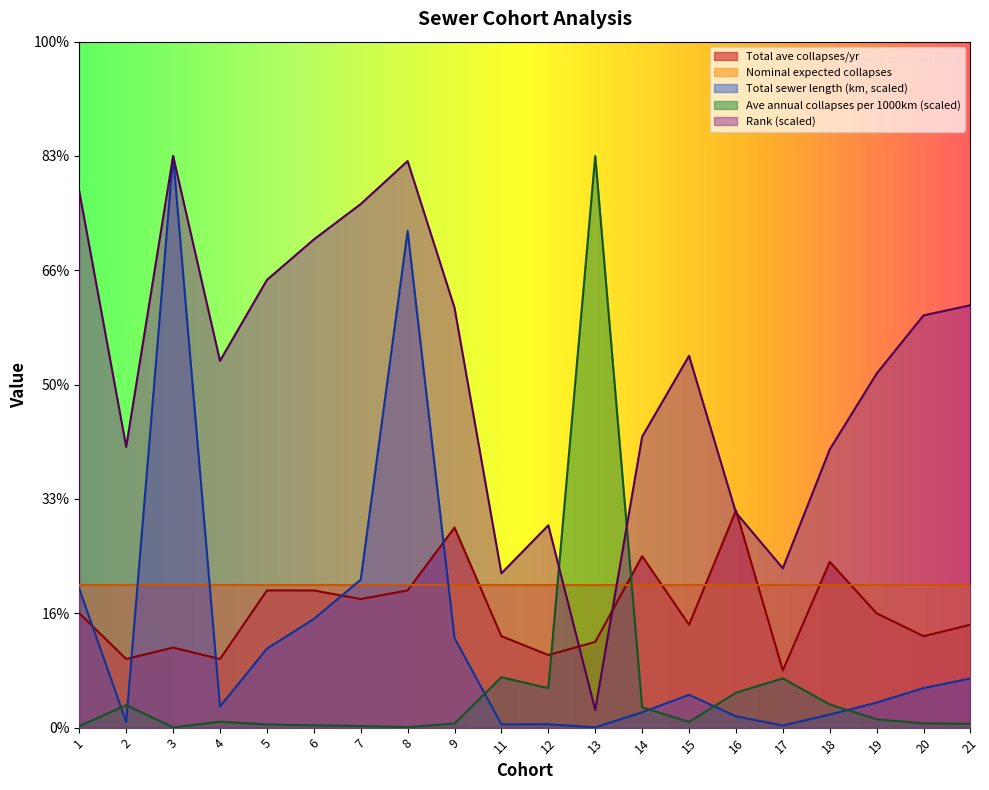

Which series changed the most between 14 and 15?

Rank (scaled)